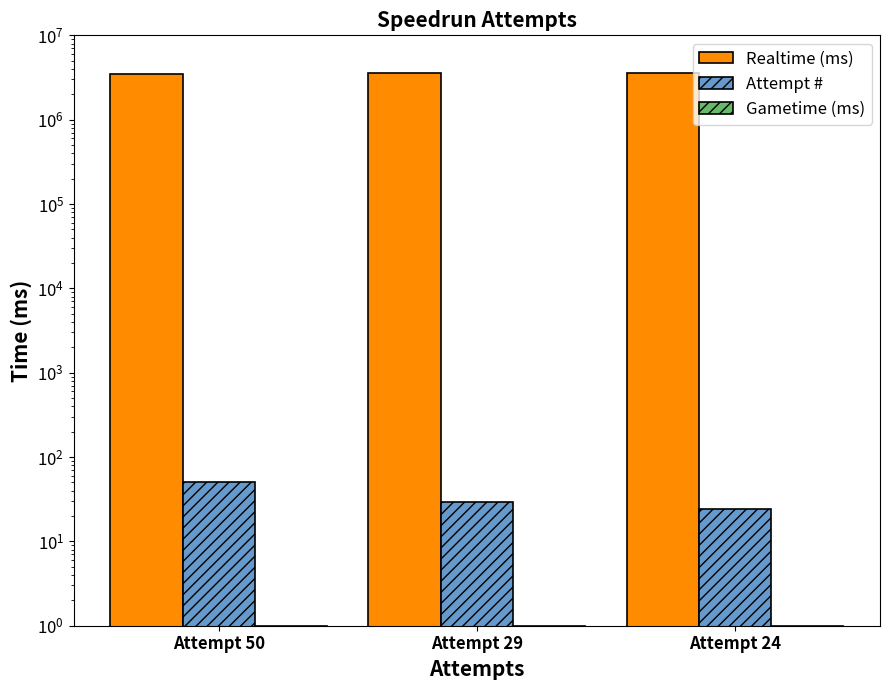

What value does the Realtime (ms) series have at Attempt 29, to the nearest 50?

3530200